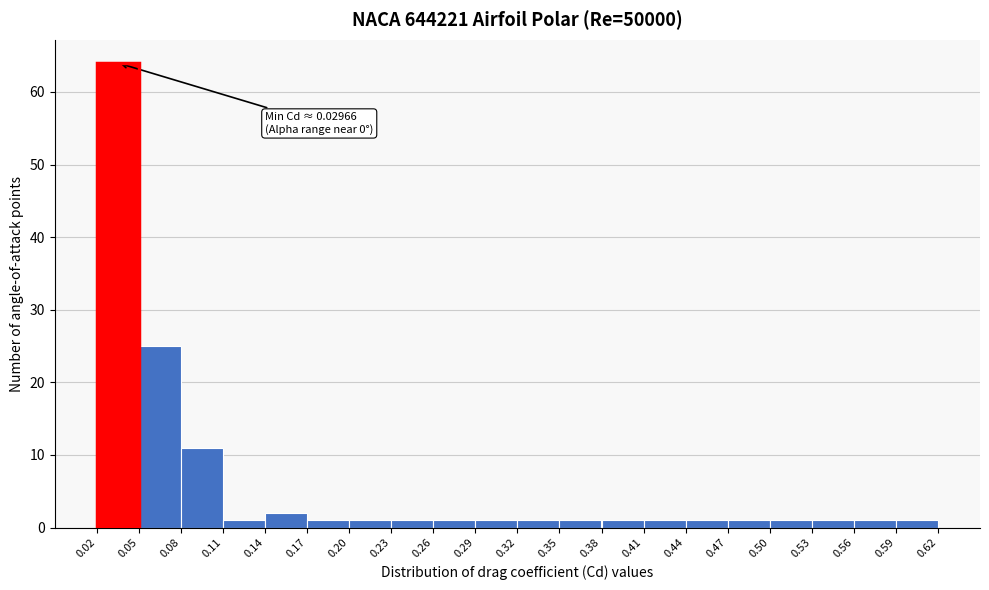

Over which range of the x-axis is the bar tallest?

0.02 to 0.05